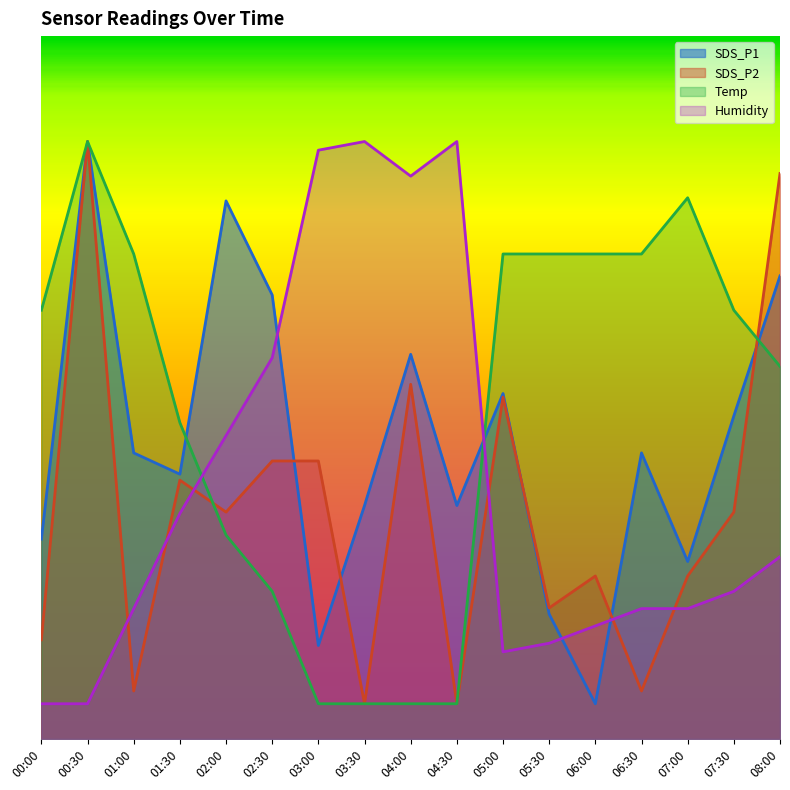

What are all the series names shown in the legend?

SDS_P1, SDS_P2, Temp, Humidity